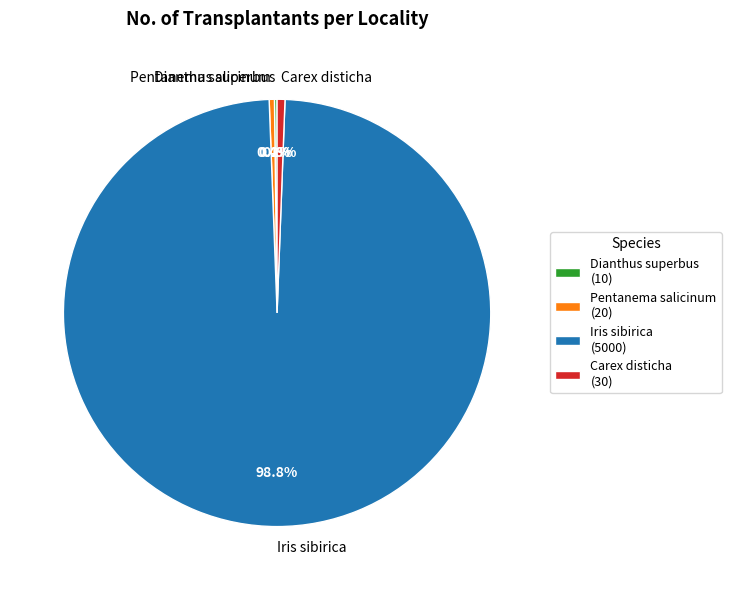

Is there any slice that represents more than half of the pie?

Yes